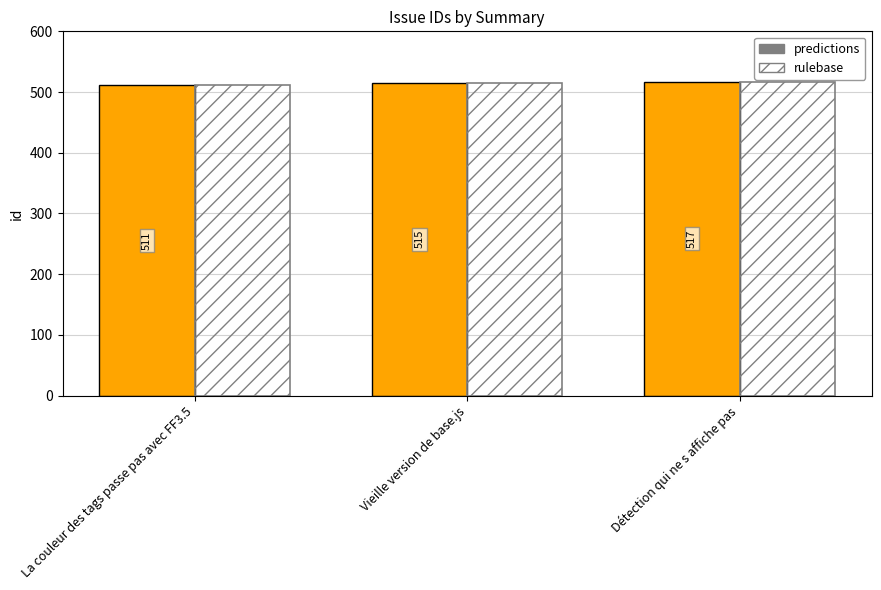

What is the total value across all series at La couleur des tags passe pas avec FF3.5?

1022